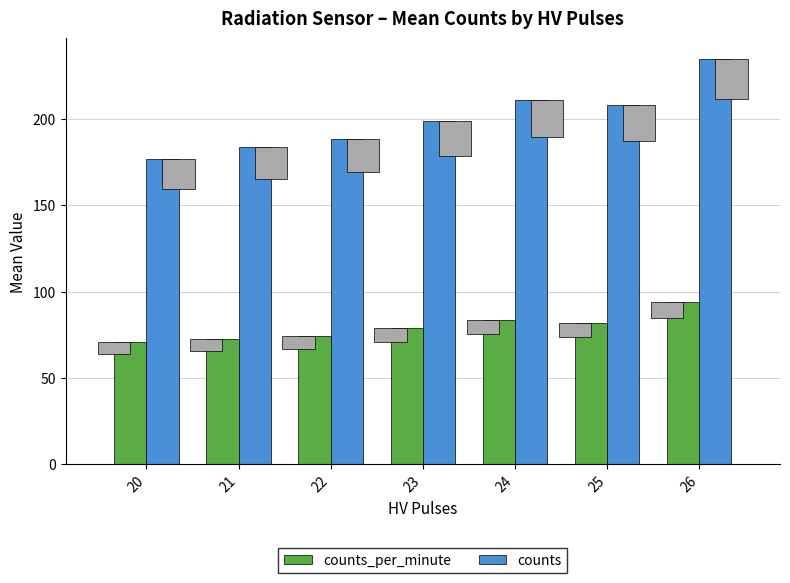

How many values in the counts series are below 198?

3